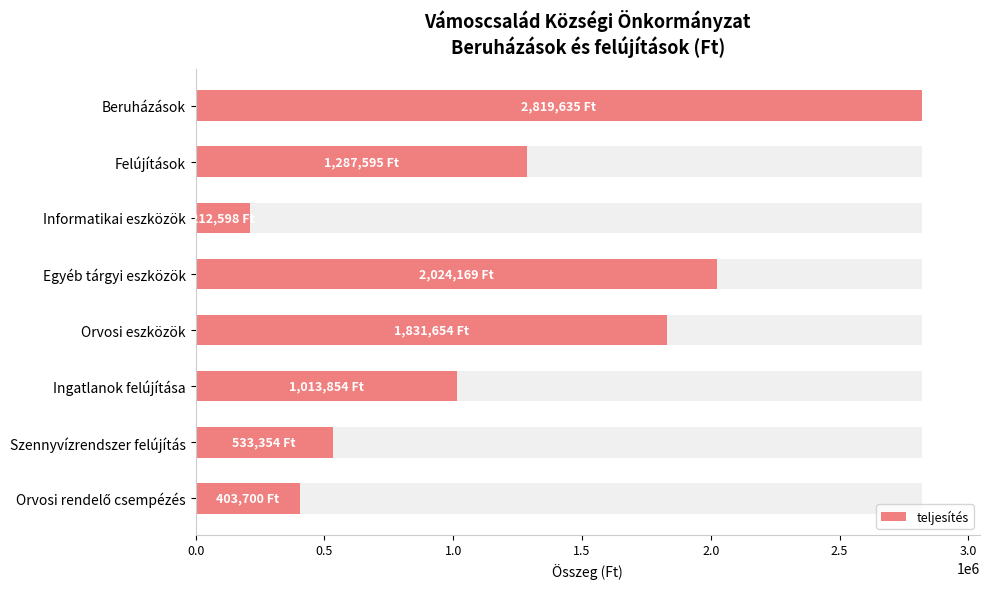

Reading right to left, list all the values displayed in this chart.

3.5=403700	3.0=533354	2.5=1013854	2.0=1831654	1.5=2024169	1.0=212598	0.5=1287595	0.0=2819635